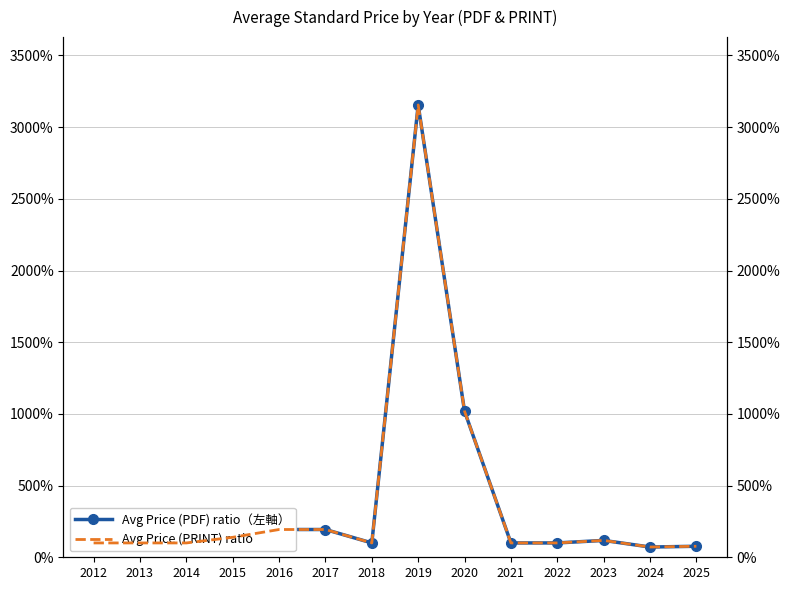

Is it true that Avg Price (PRINT) ratio (right) equals 0.4 at 2012?

False